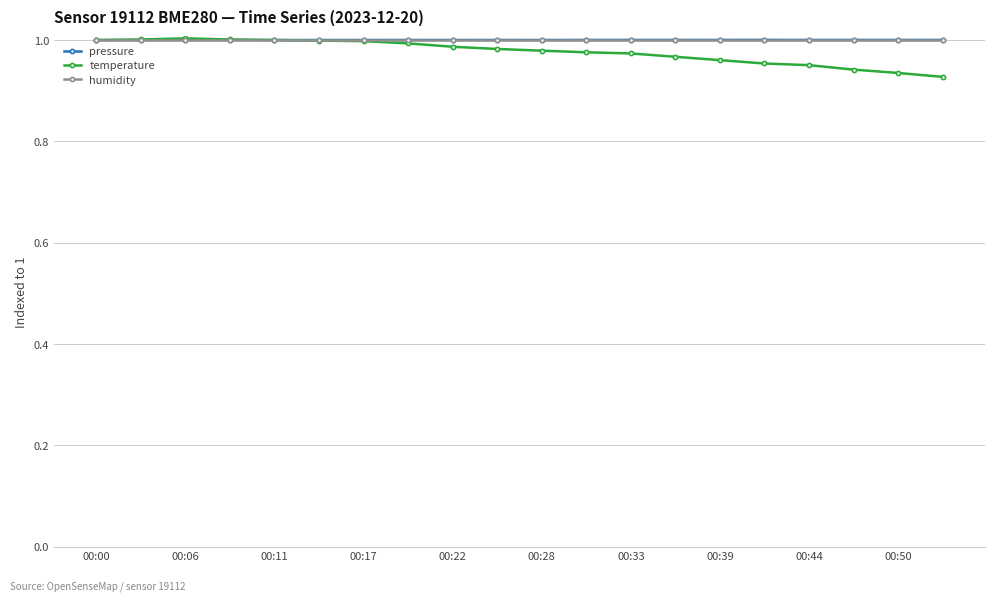

At how many categories does at least one series exceed 0?

20